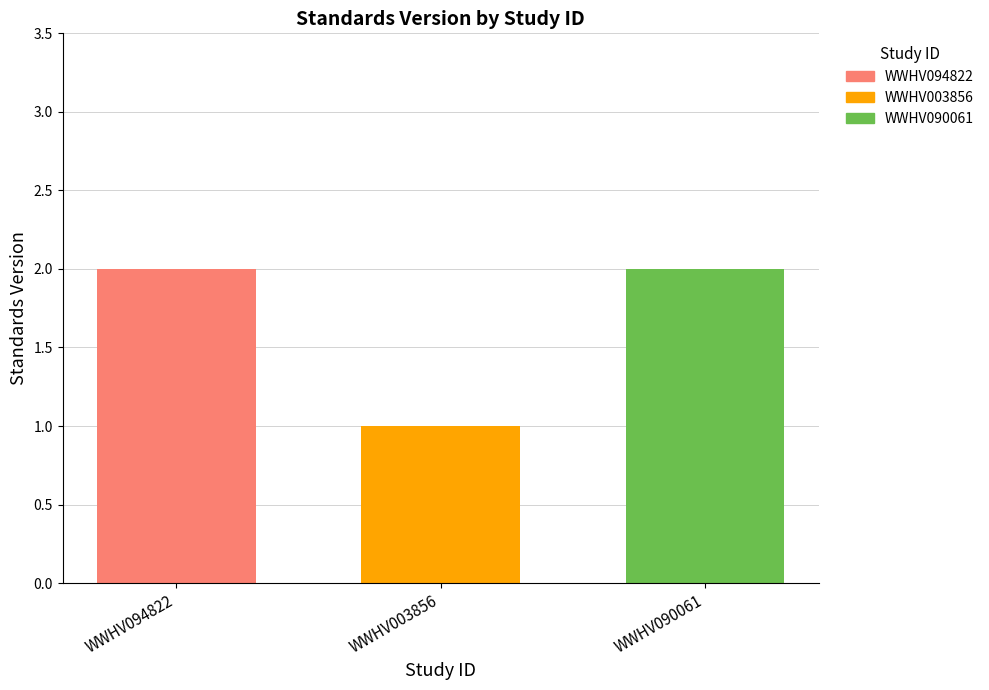

What is the greatest value displayed?

2